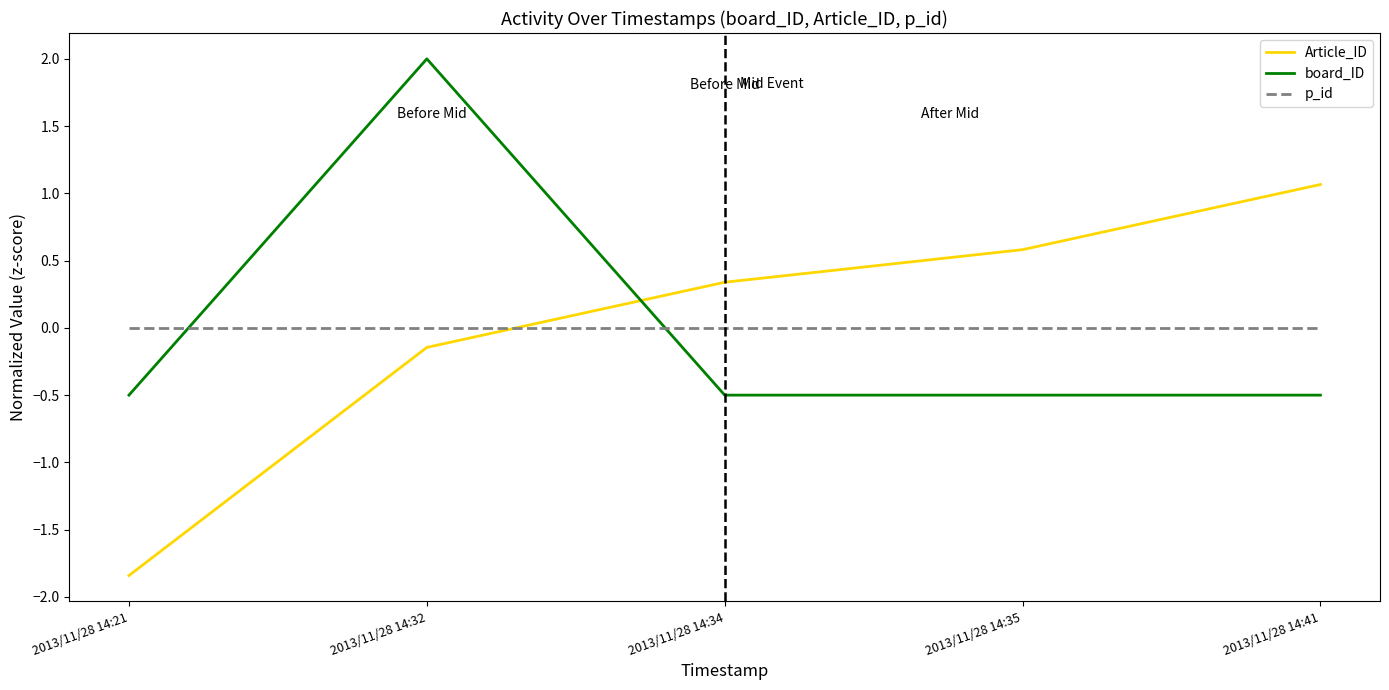

True or false: Article_ID has more than 2 points higher than both neighbors.

False